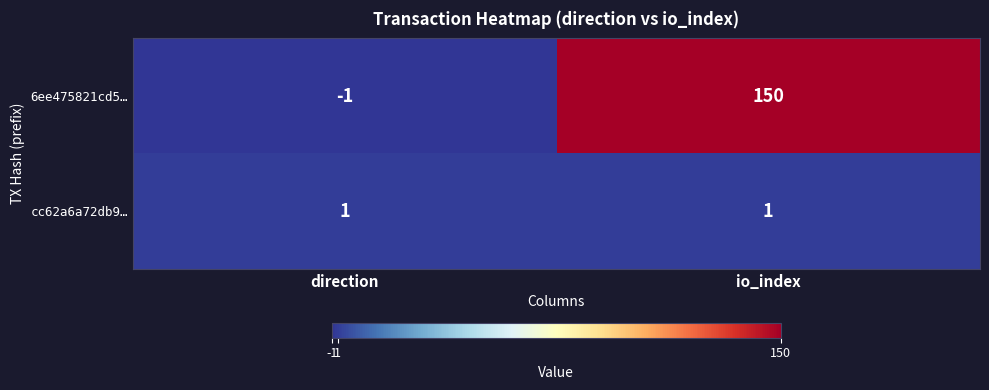

What is the sum of the 6ee475821cd5… values at io_index and direction?

149